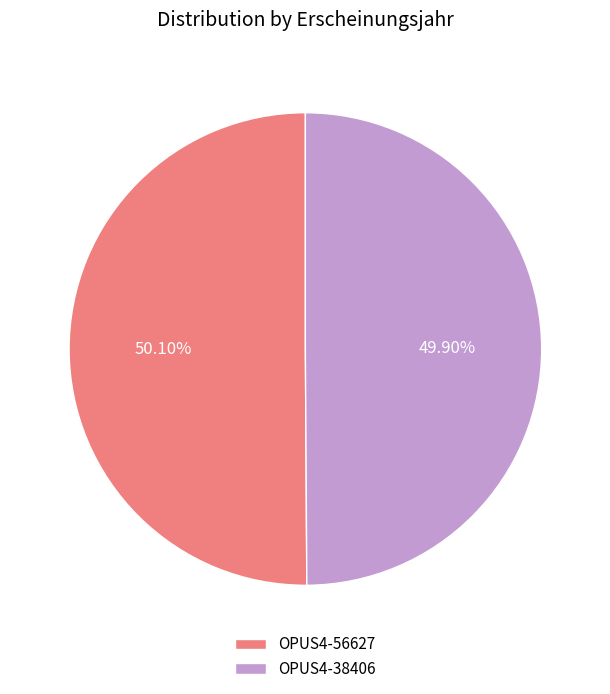

Count the number of slices in the pie.

2